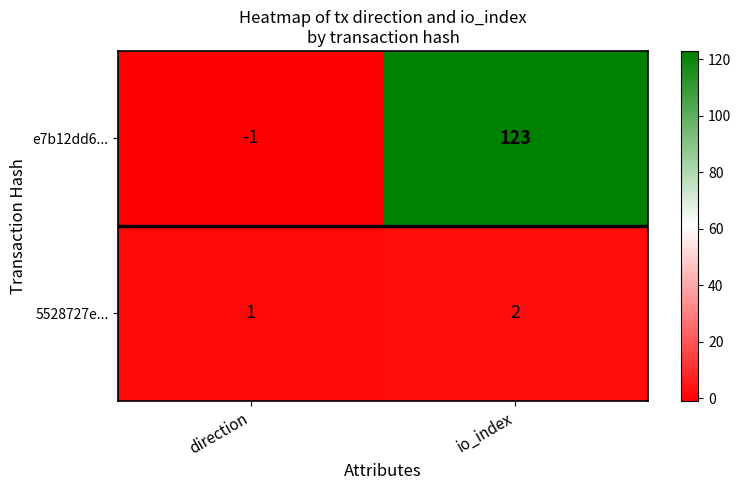

What is the difference between the maximum and minimum values in the e7b12dd6... series?

124